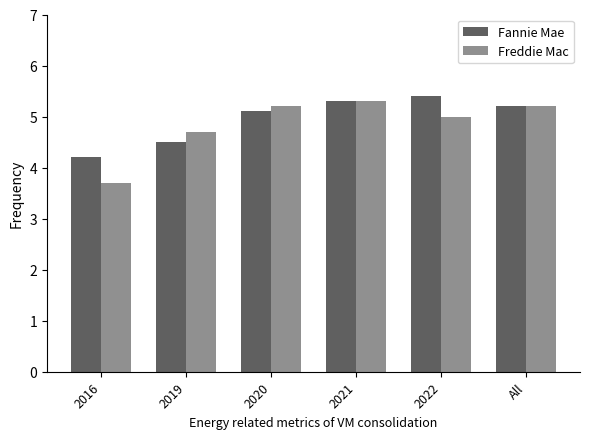

Reading right to left, what are all the values shown in this chart?

Fannie Mae: 5.2	5.4	5.3	5.1	4.5	4.2
Freddie Mac: 5.2	5.0	5.3	5.2	4.7	3.7